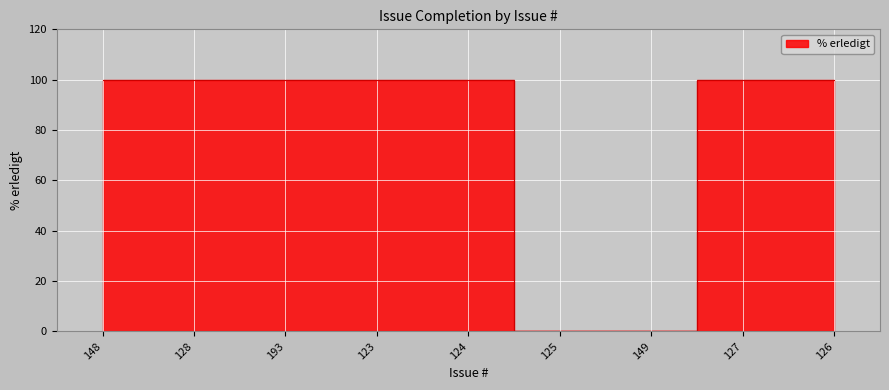

What is the maximum value shown in the chart?

100